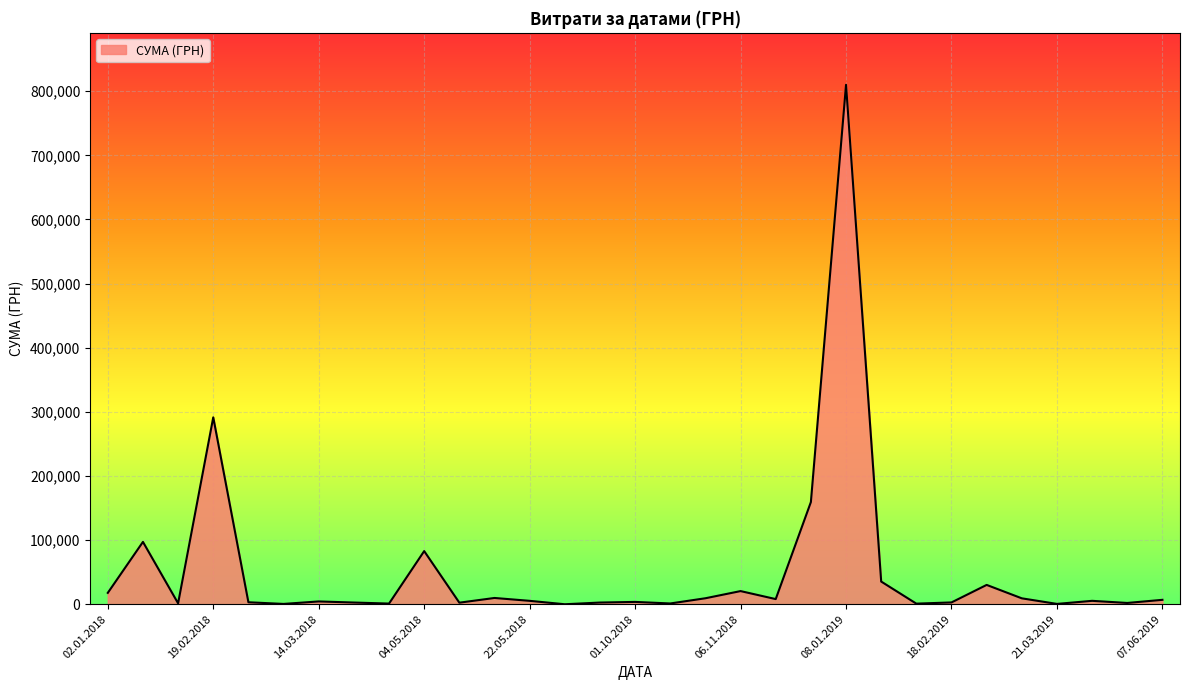

What is the maximum value shown in the chart?

809928.3